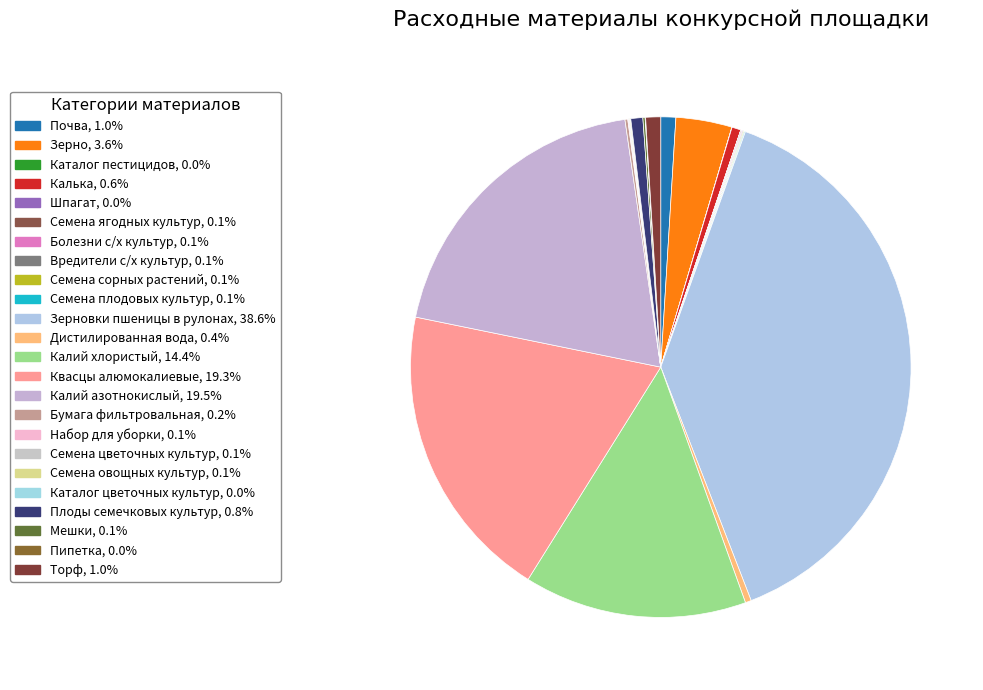

Which slice is the smallest?

Каталог пестицидов